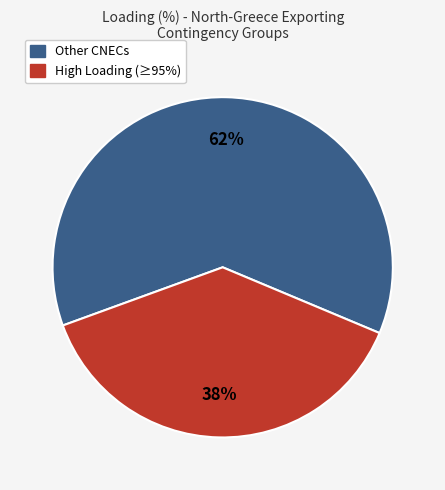

Is there a majority slice in this chart?

Yes